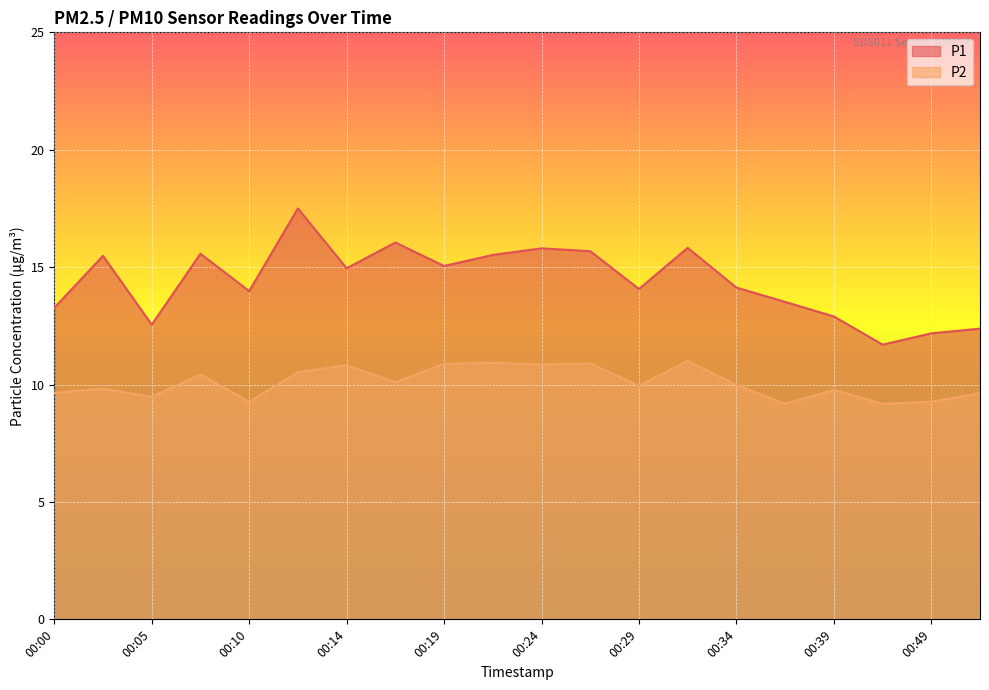

Does the chart display data point markers on the line(s)?

No